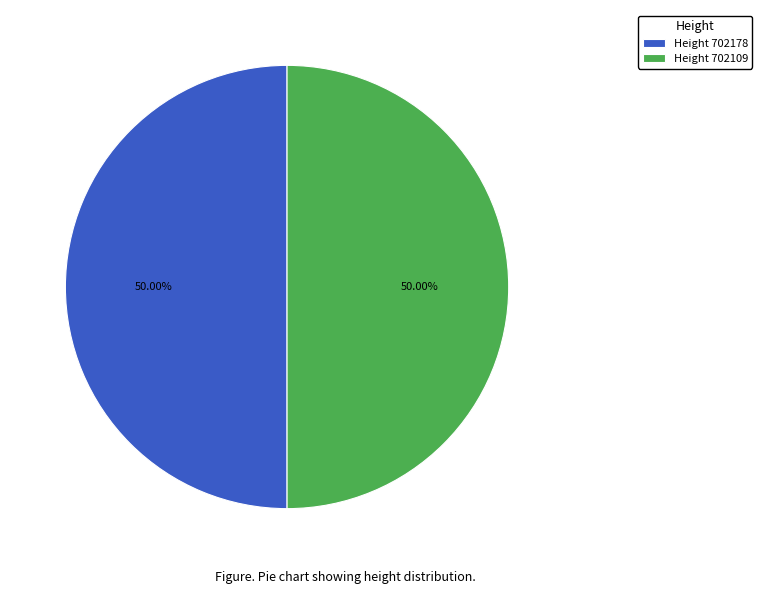

What is the ratio of the value at Height 702178 to the value at Height 702109?

1.0